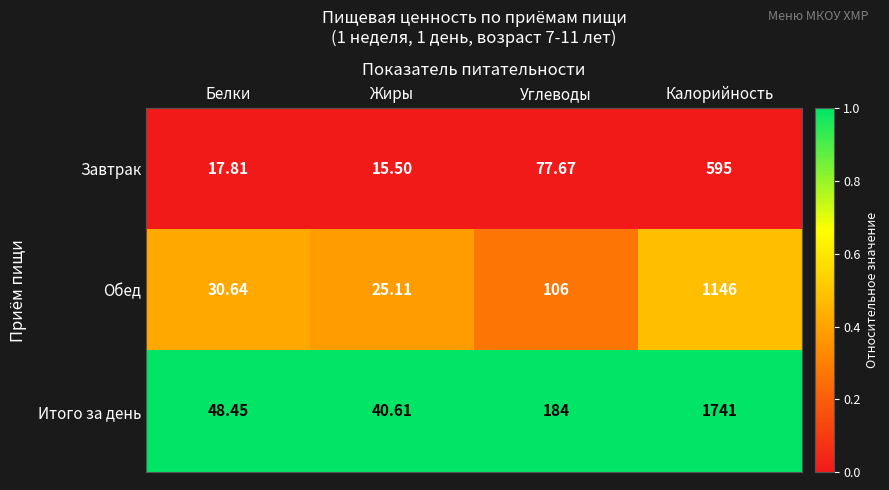

How many series are shown in this chart?

3